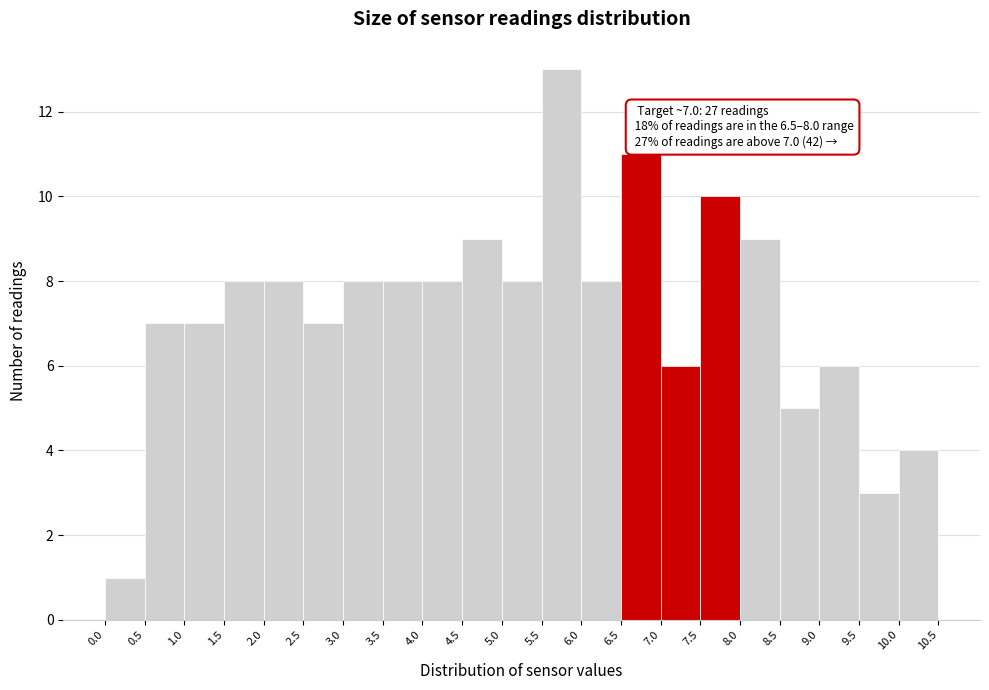

Which range on the x-axis has the tallest bar?

5.5 to 6.0